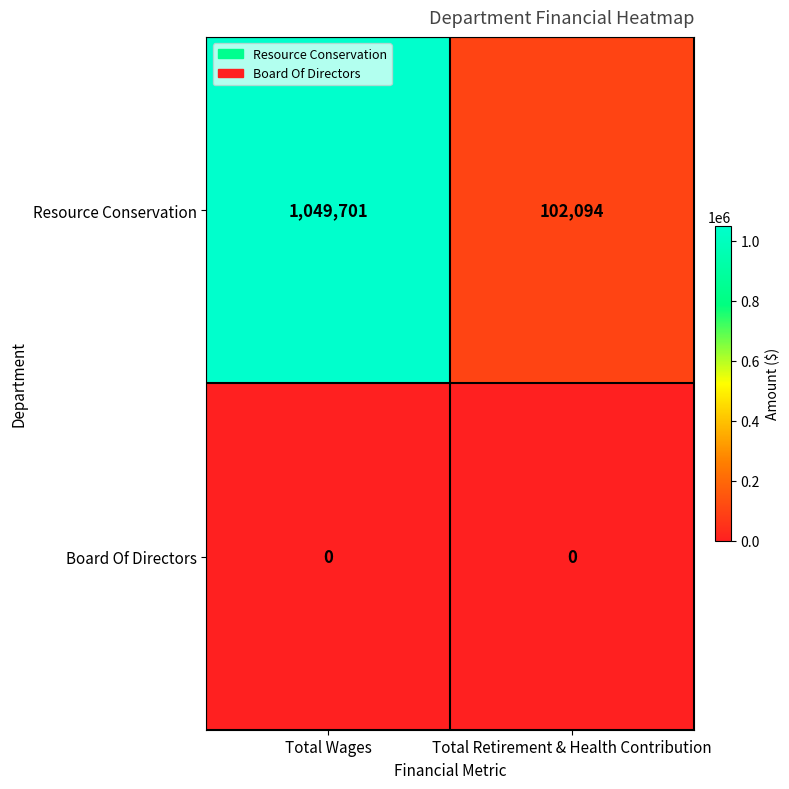

At which category does the chart reach its peak across all series?

Total Wages